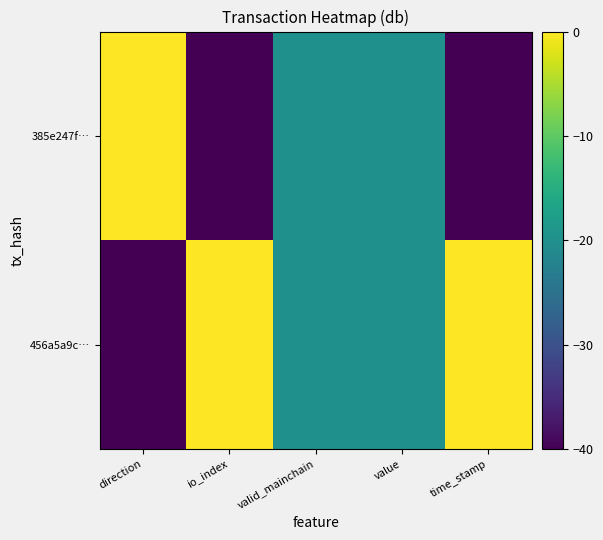

Rank the series by their maximum value, from highest to lowest.

456a5a9c…, 385e247f…